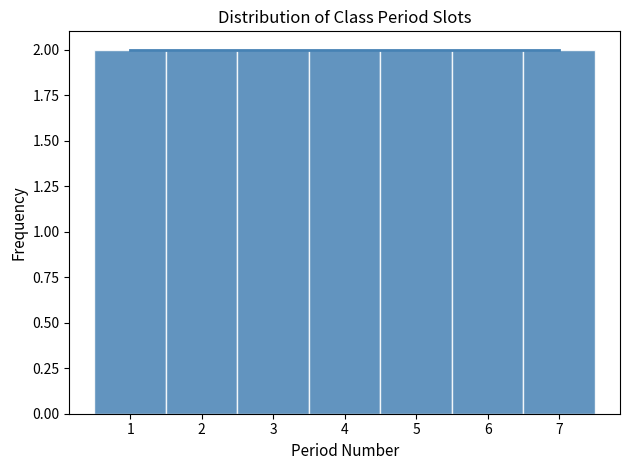

Reading left to right, transcribe this chart: for each bar, give the range it covers on the x-axis and its height. The values are not printed on the chart, so give them approximately, as read against the axis.

0.5 to 1.5: 2
1.5 to 2.5: 2
2.5 to 3.5: 2
3.5 to 4.5: 2
4.5 to 5.5: 2
5.5 to 6.5: 2
6.5 to 7.5: 2